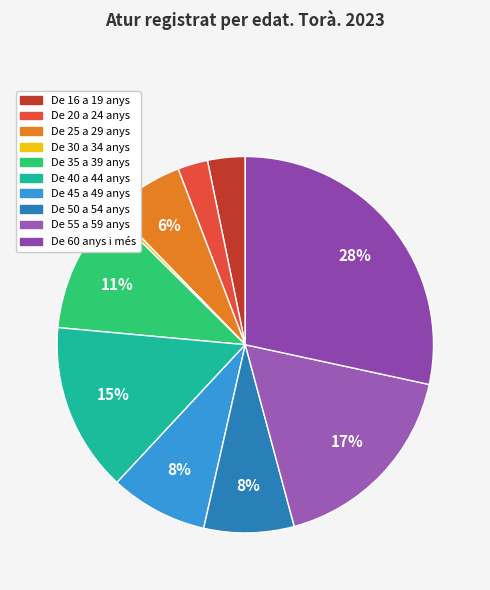

The De 35 a 39 anys slice represents 11% of the pie. True or false?

True